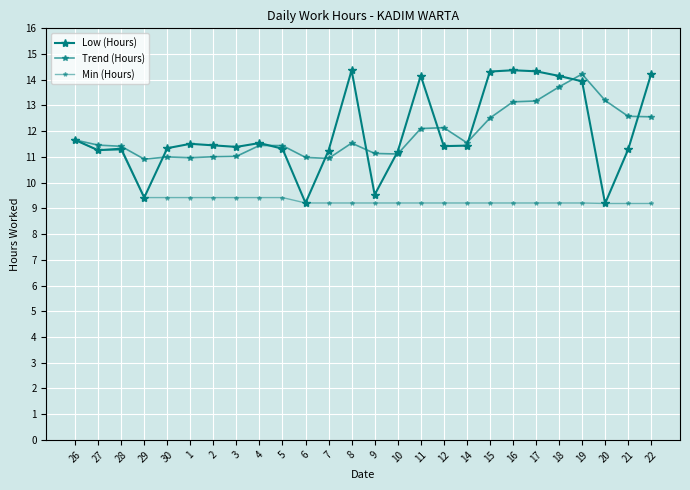

Does the chart have visible grid lines?

Yes